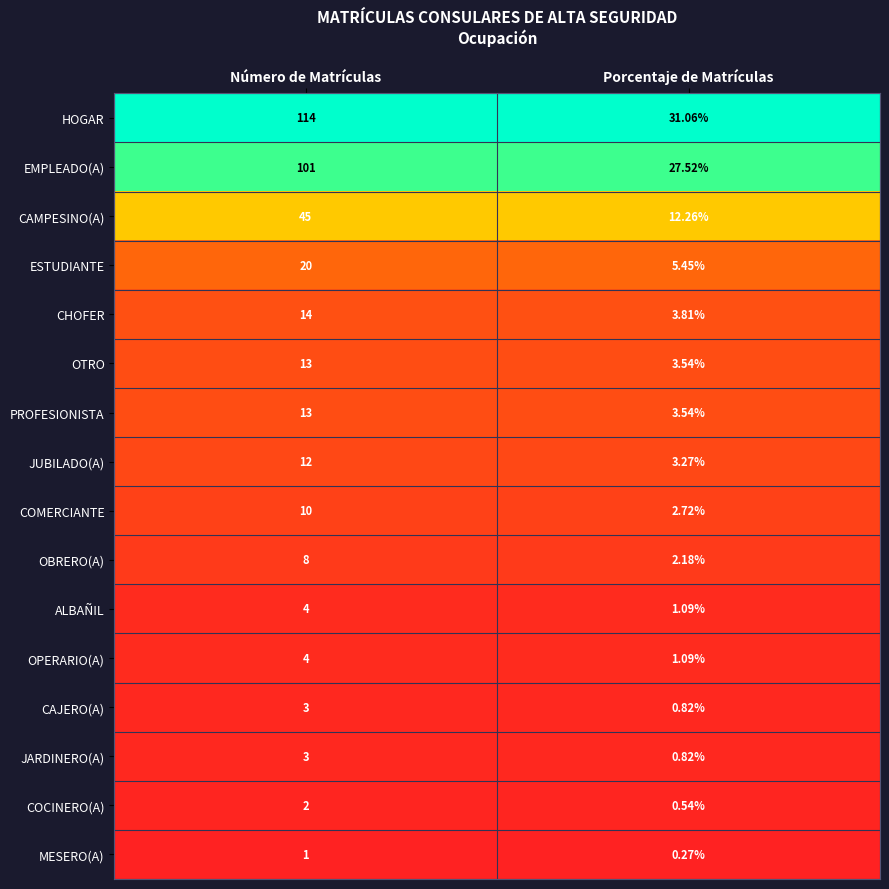

Count the number of categories in the chart.

2